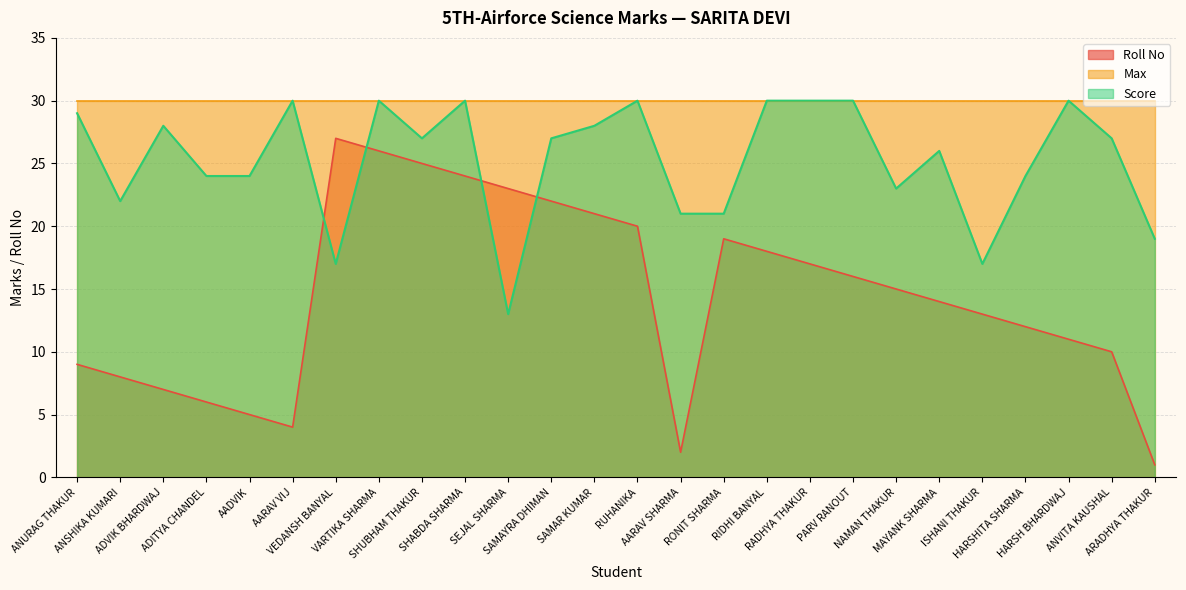

List the labels in order of Score value, smallest first.

SEJAL SHARMA, VEDANSH BANYAL, ISHANI THAKUR, ARADHYA THAKUR, AARAV SHARMA, RONIT SHARMA, ANSHIKA KUMARI, NAMAN THAKUR, ADITYA CHANDEL, AADVIK, HARSHITA SHARMA, MAYANK SHARMA, SHUBHAM THAKUR, SAMAYRA DHIMAN, ANVITA KAUSHAL, ADVIK BHARDWAJ, SAMAR KUMAR, ANURAG THAKUR, AARAV VIJ, VARTIKA SHARMA, SHABDA SHARMA, RUHANIKA, RIDHI BANYAL, RADHYA THAKUR, PARV RANOUT, HARSH BHARDWAJ